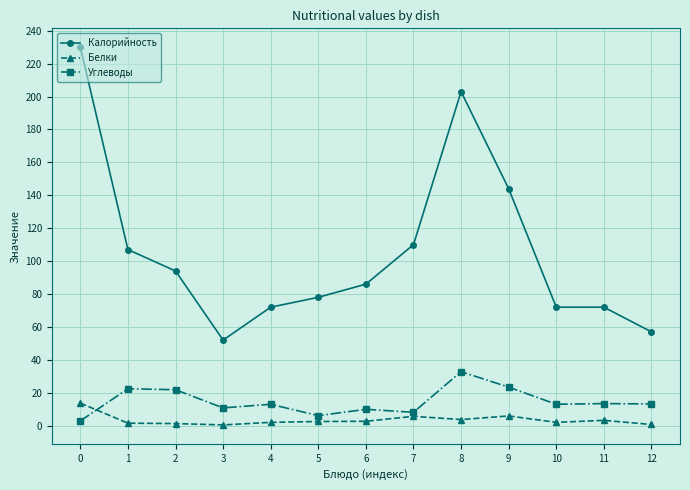

What is the difference between the second highest and second lowest values in the Калорийность series?

146.0